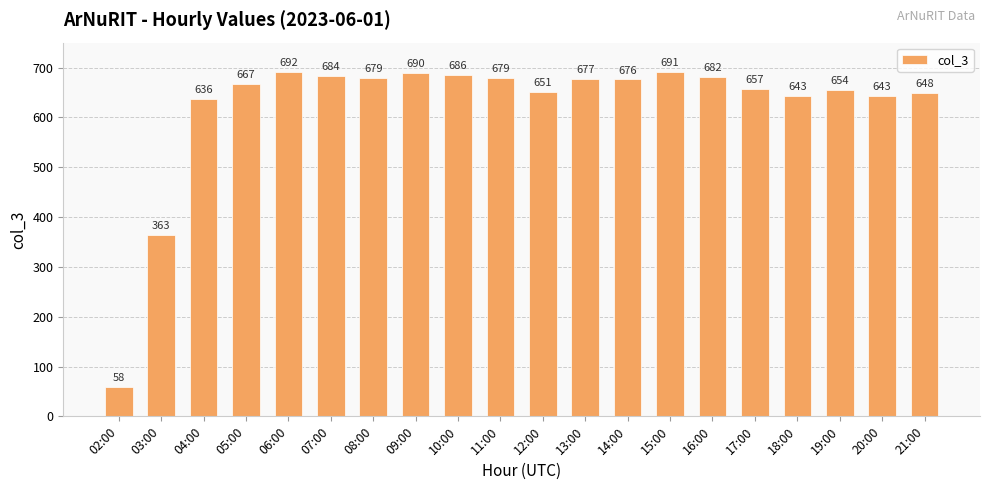

What is the difference between the values at 21:00 and 04:00?

12